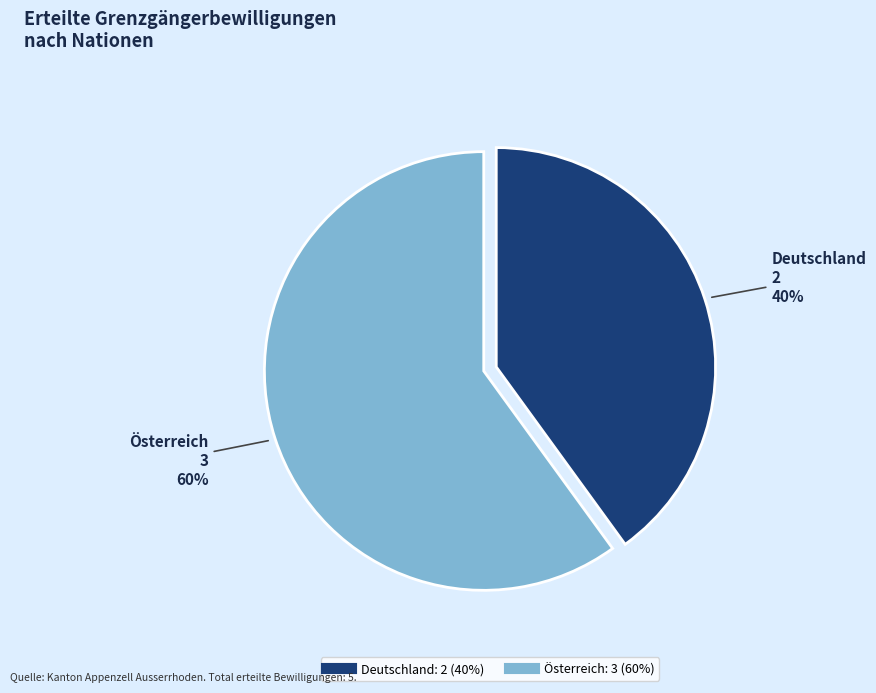

Rank the categories by value from lowest to highest.

Deutschland, Österreich